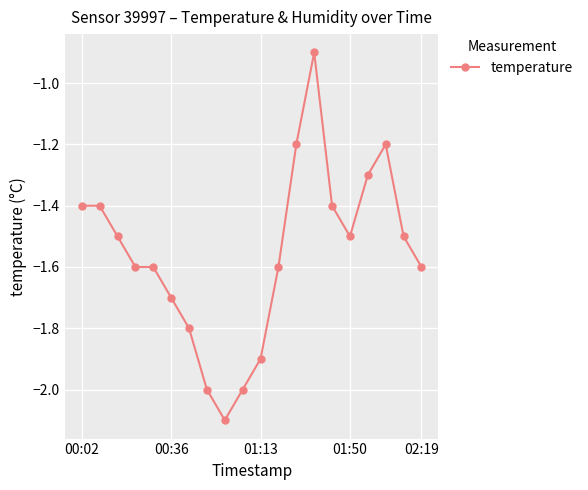

What is the smallest value displayed?

-2.1